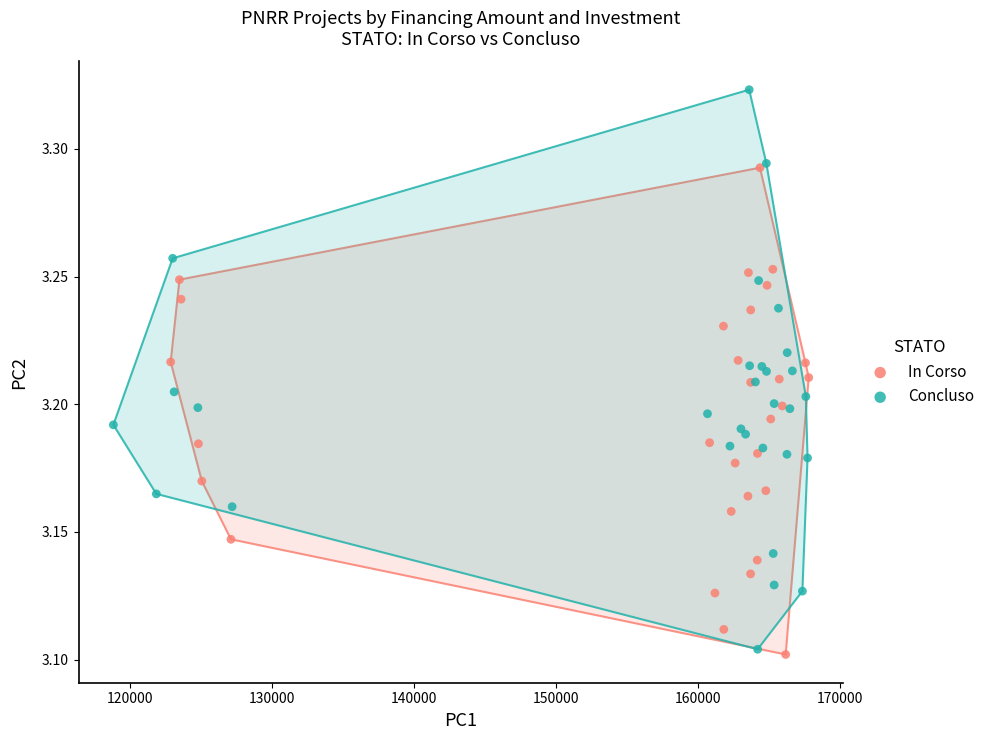

Which series has the widest spread of Y values?

Concluso